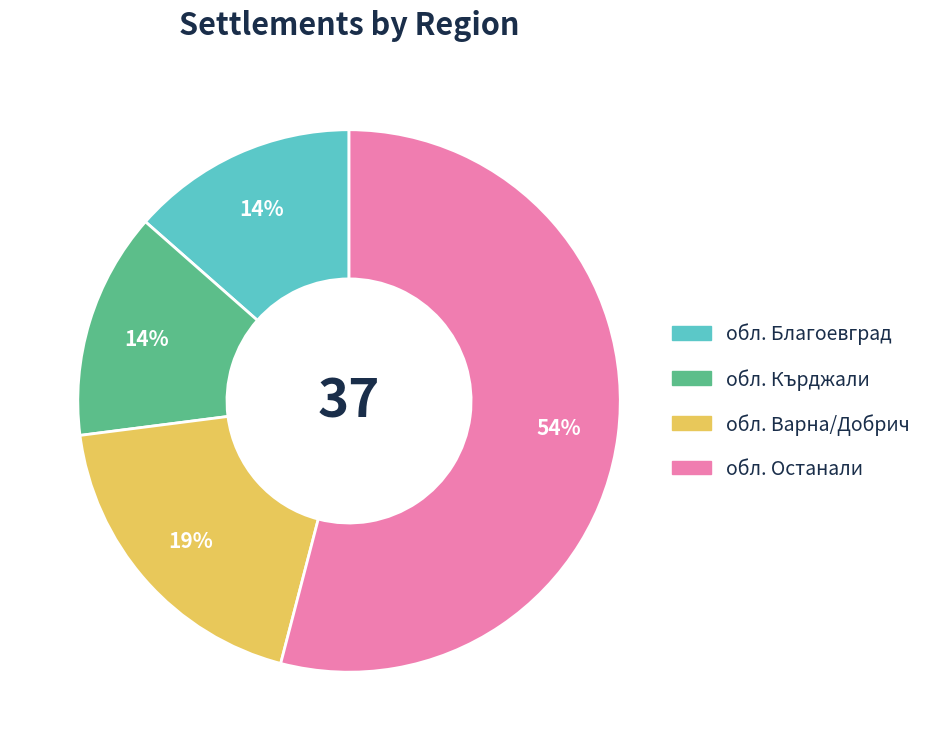

Is there any slice that represents more than half of the pie?

Yes